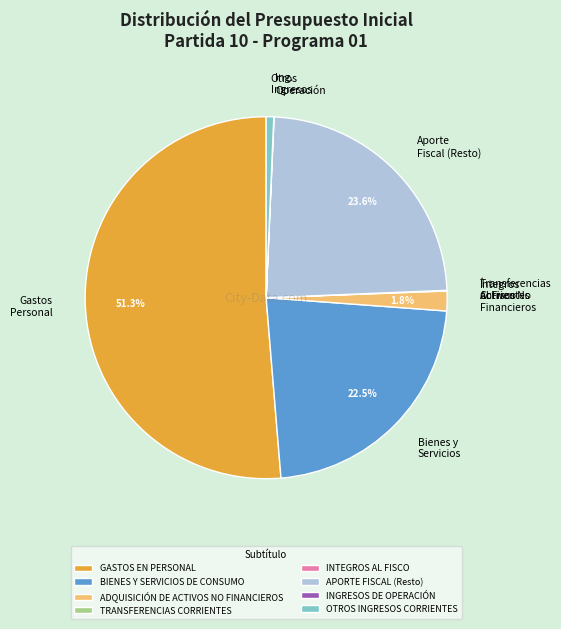

Is GASTOS EN PERSONAL the majority of the pie?

Yes